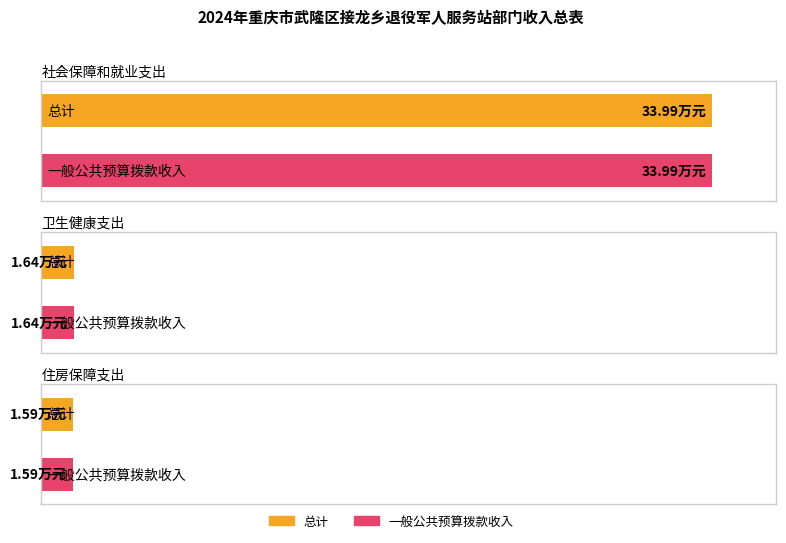

What is the highest value of the 总计 series?

34.0